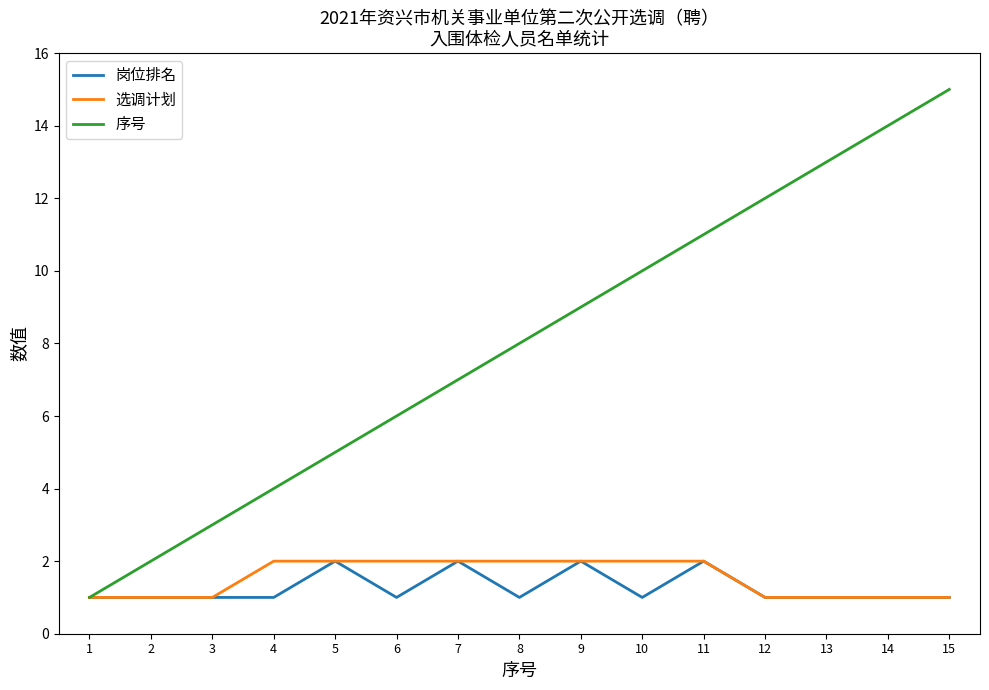

Reading left to right, what are all the values shown in this chart?

岗位排名: 1	1	1	1	2	1	2	1	2	1	2	1	1	1	1
选调计划: 1	1	1	2	2	2	2	2	2	2	2	1	1	1	1
序号: 1	2	3	4	5	6	7	8	9	10	11	12	13	14	15